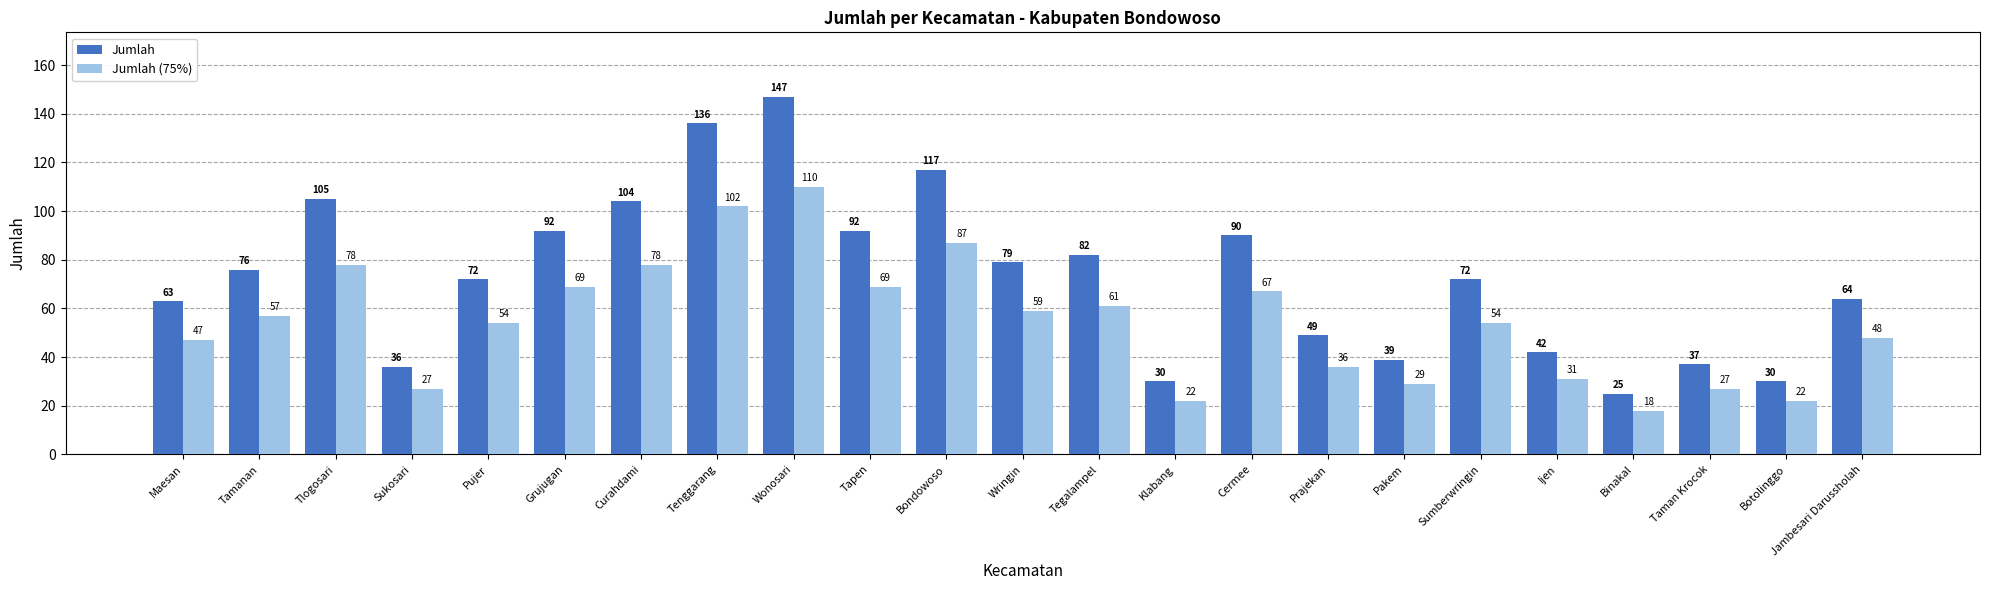

The value of Jumlah at Tamanan is 36. True or false?

False